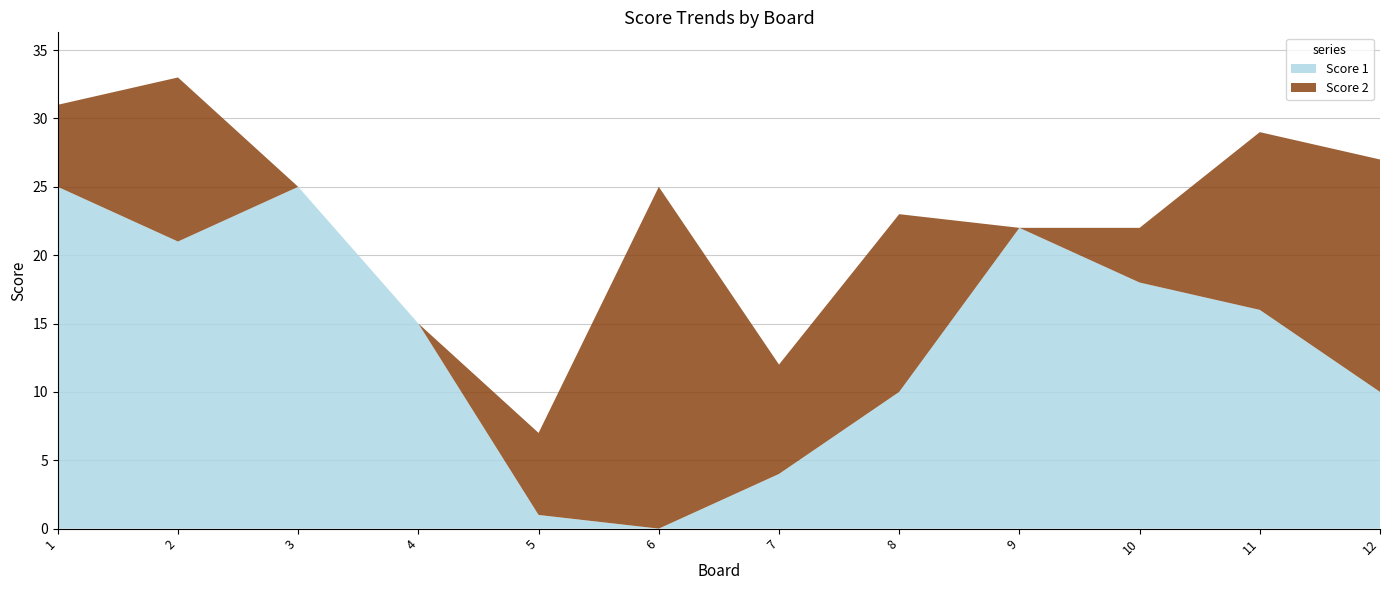

Reading left to right, transcribe all the data shown in this chart.

Score 1: 25	21	25	15	1	0	4	10	22	18	16	10
Score 2: 6	12	0	0	6	25	8	13	0	4	13	17